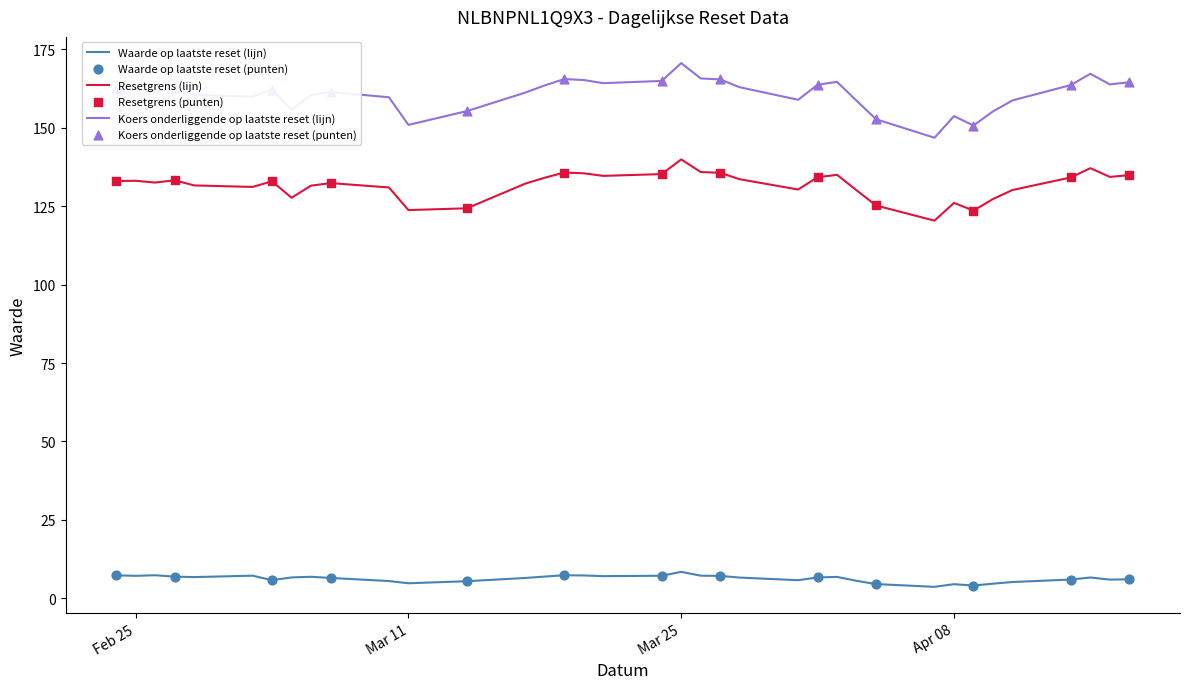

Which series has the largest range (max minus min)?

Koers onderliggende op laatste reset (lijn)